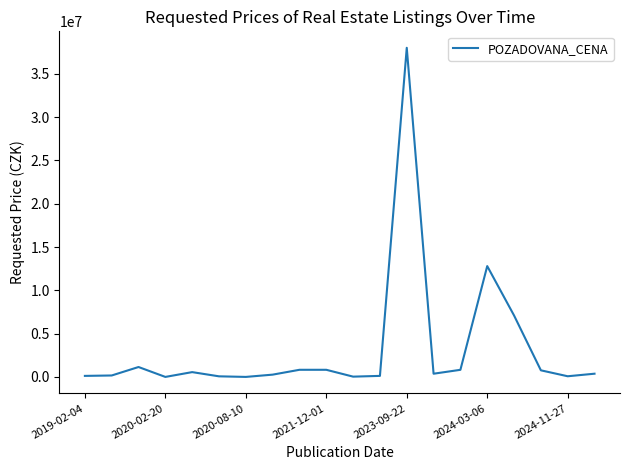

What is the difference between the maximum and minimum values?

37992800